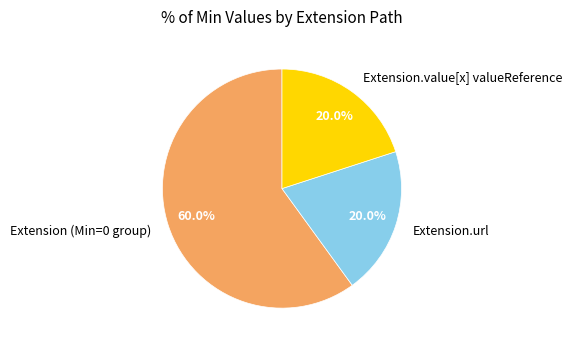

How many segments does this pie chart have?

3